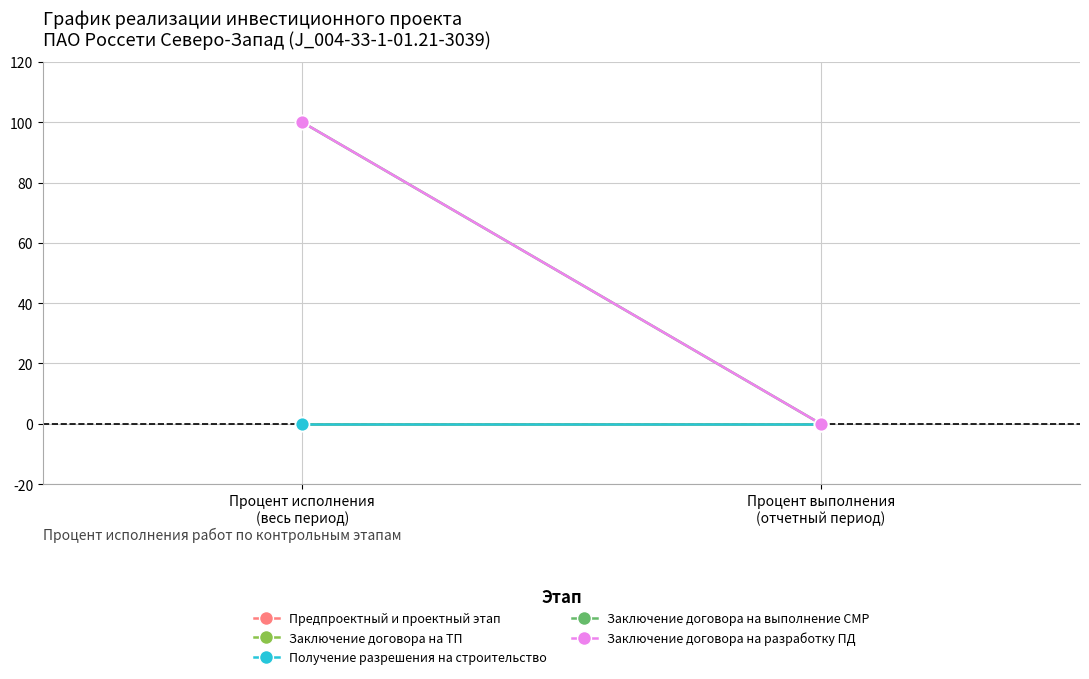

How many values in Заключение договора на выполнение СМР are above zero?

1